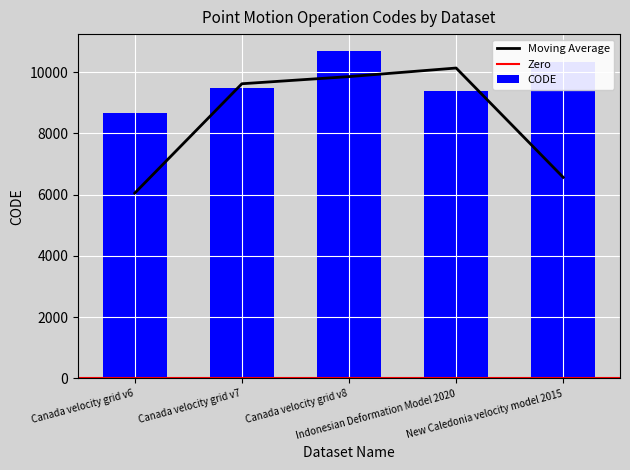

What is the difference between the maximum and second lowest values?

1332